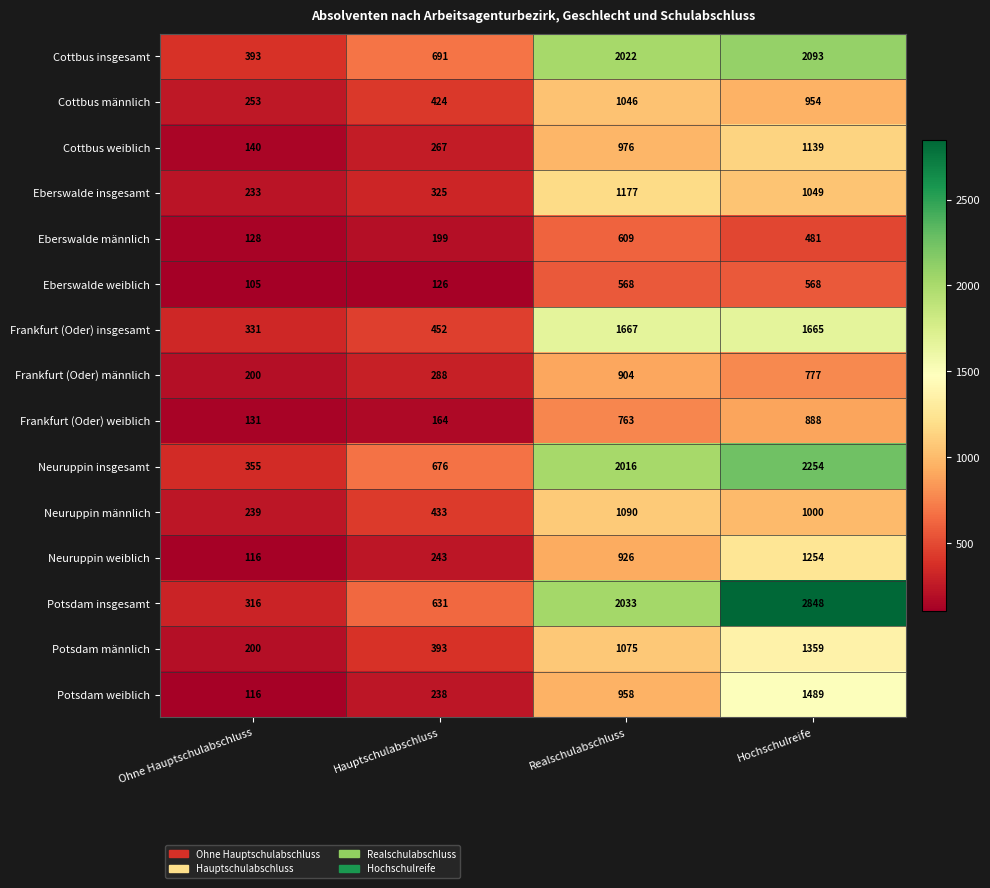

Which category has the highest value across all series?

Hochschulreife